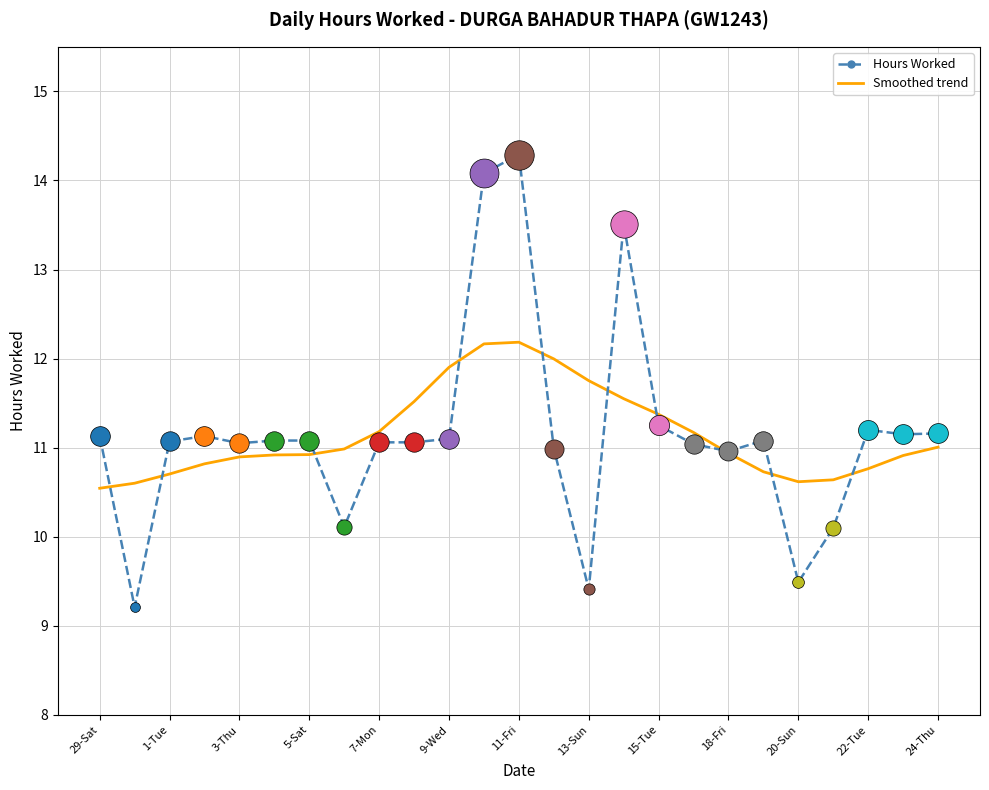

Which series has the widest spread of values?

Hours Worked